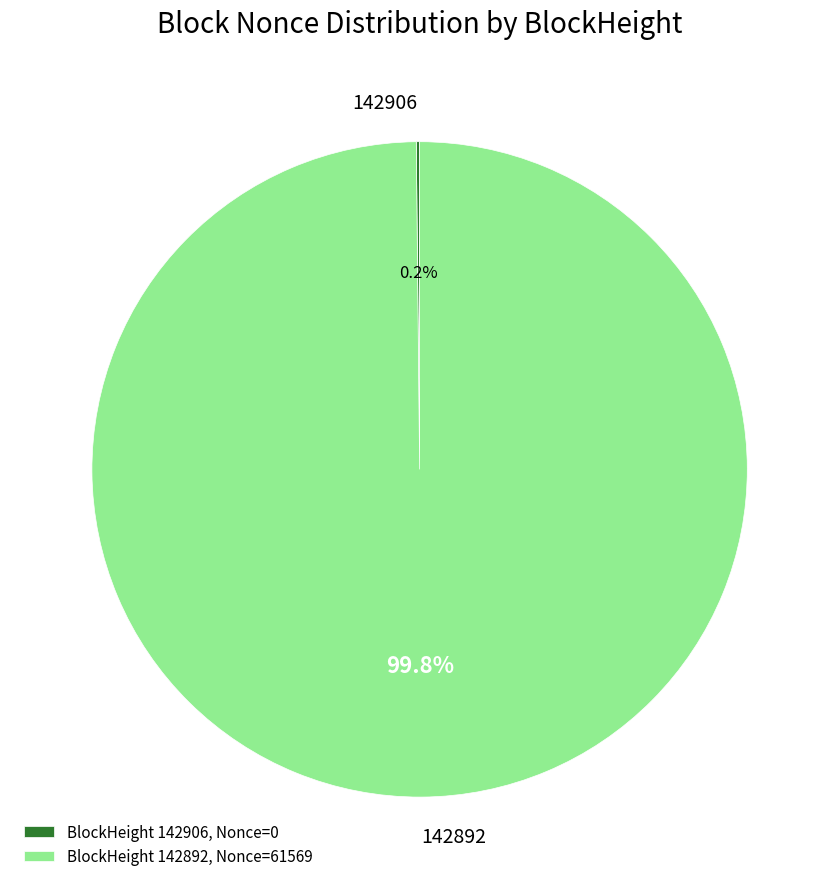

Is 142892 the majority of the pie?

Yes